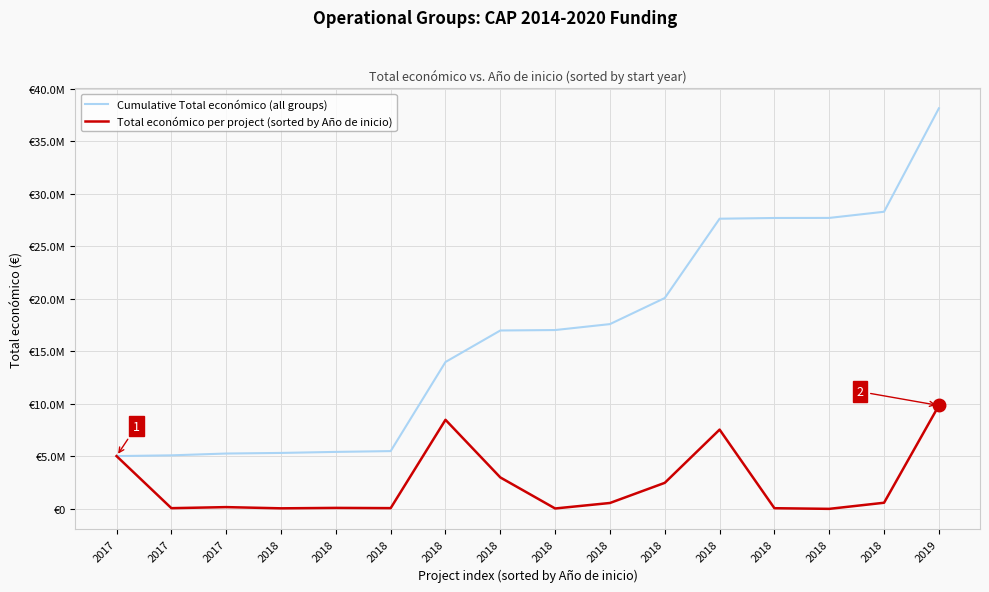

True or false: Total económico per project (sorted by Año de inicio) and Cumulative Total económico (all groups) cross at least once.

False